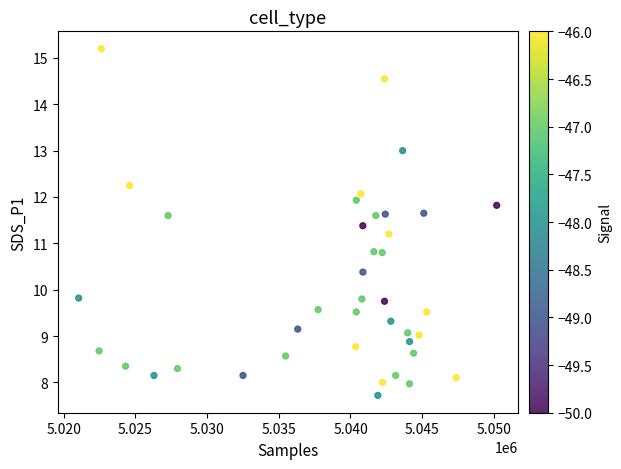

What is the range of Y values (max minus min)?

7.5